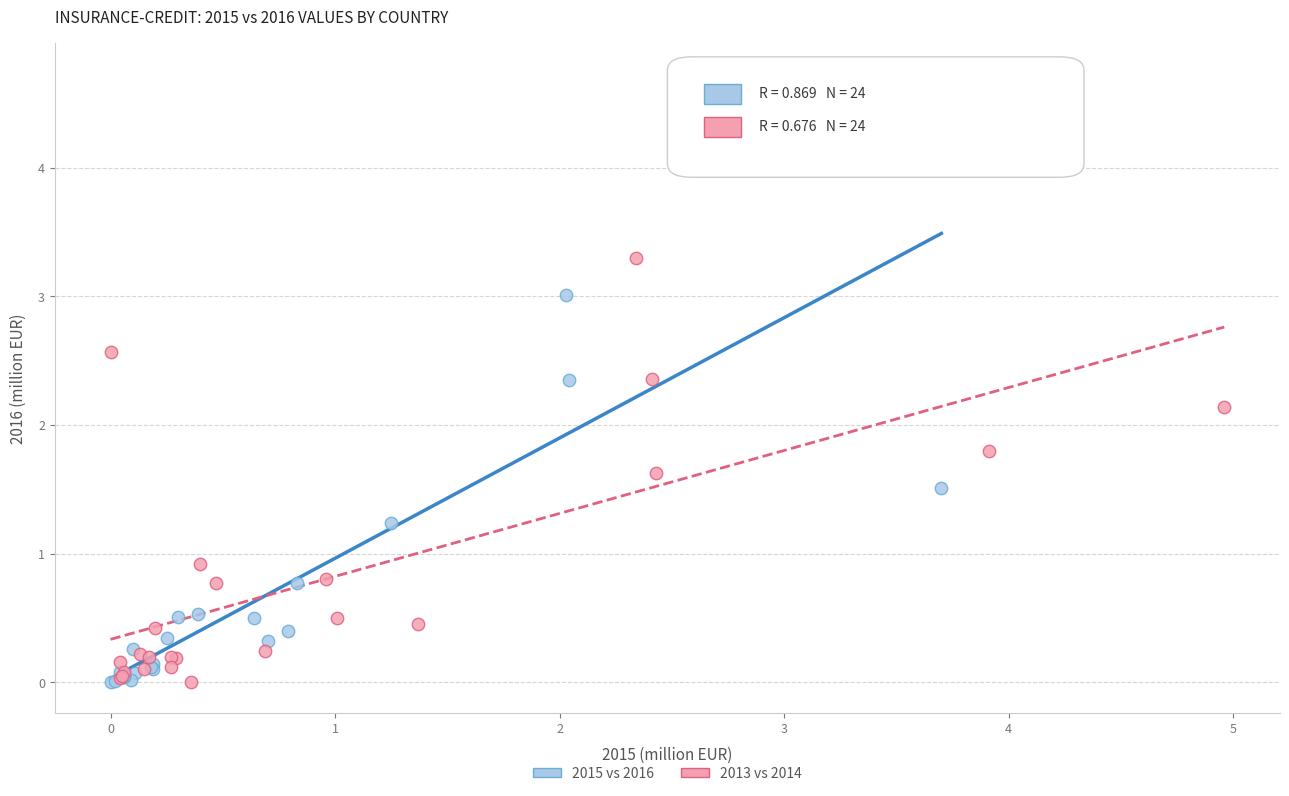

Which series contains the highest Y value?

2015 vs 2016